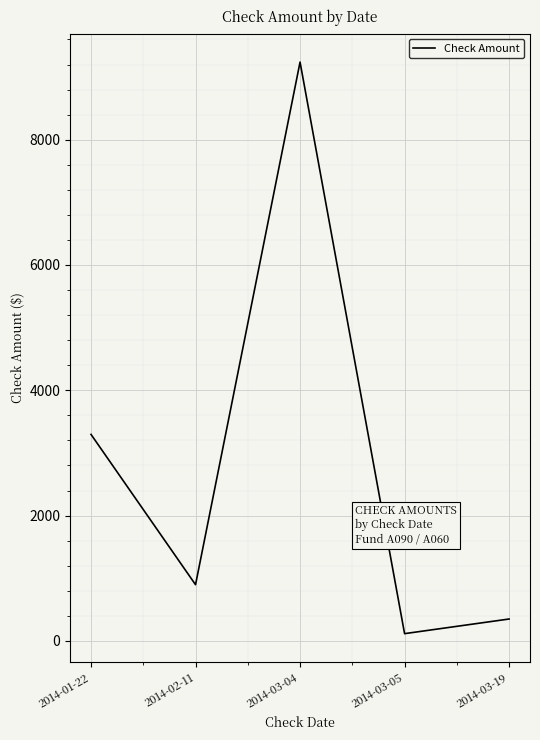

Approximately how many times larger is the value at 2014-02-11 compared to 2014-03-05?

7.8